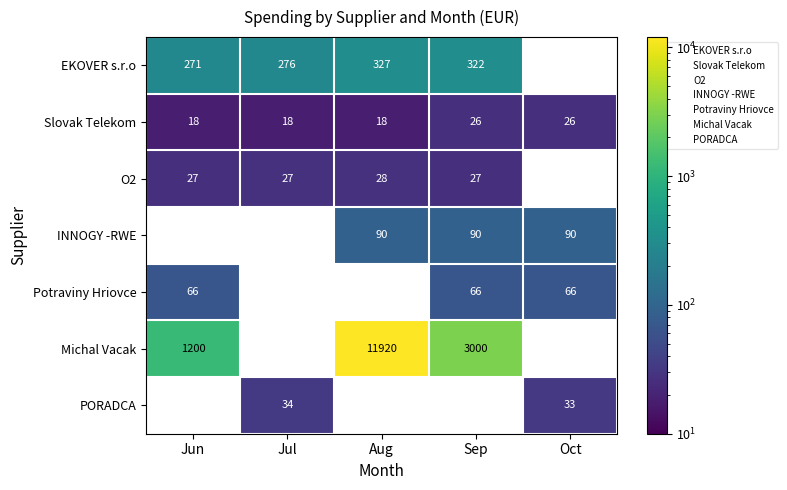

How many positive values does the Potraviny Hriovce series have?

3